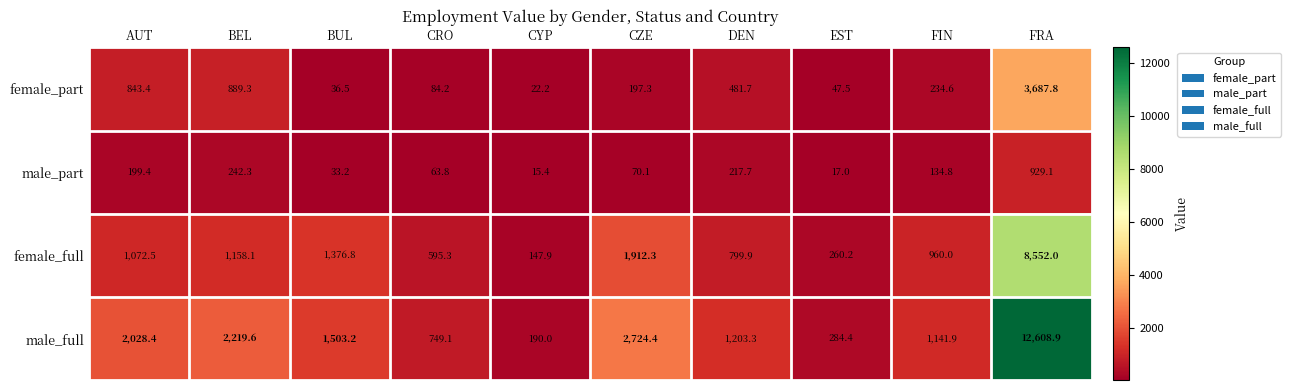

What is the spread (max minus min) of values at CYP?

174.6